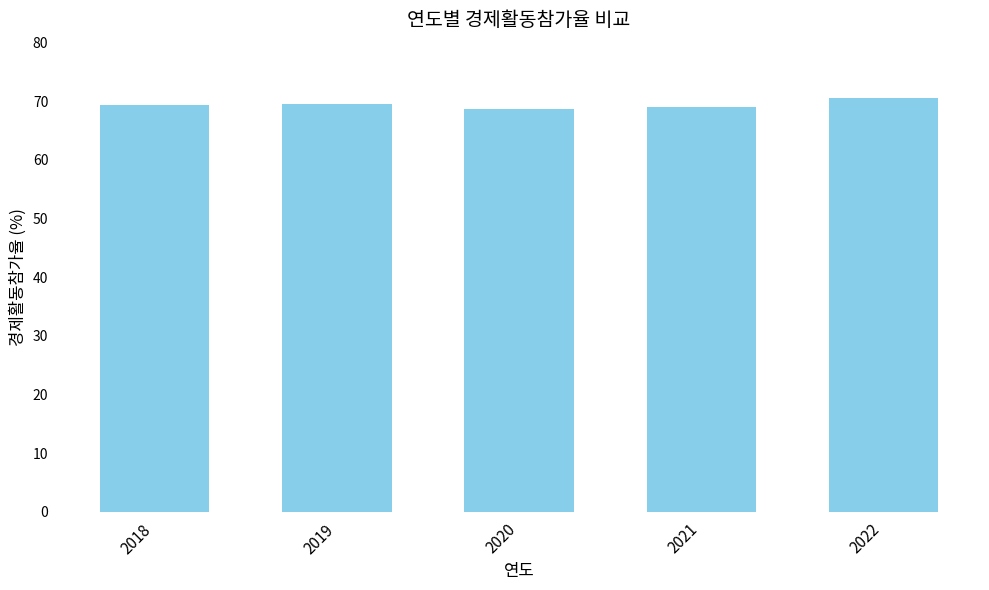

What is the difference between the values at 2018 and 2021?

0.3